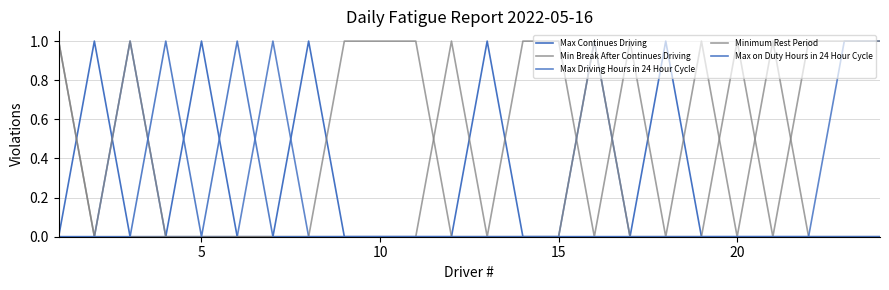

Is this an area chart (filled region under the line)?

No